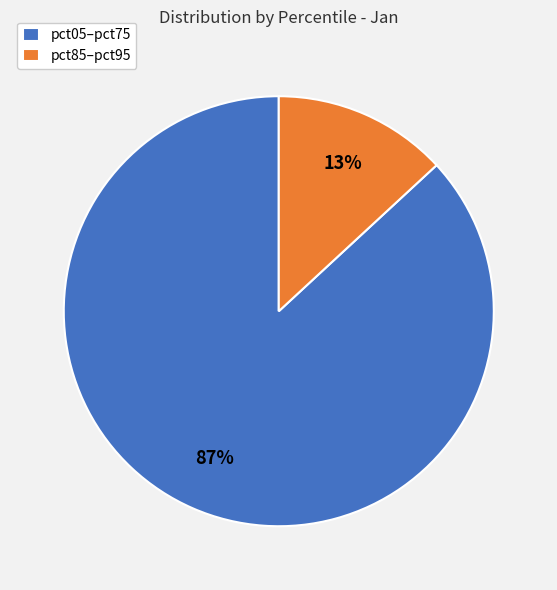

To the nearest percent, what is the average slice percentage?

50%